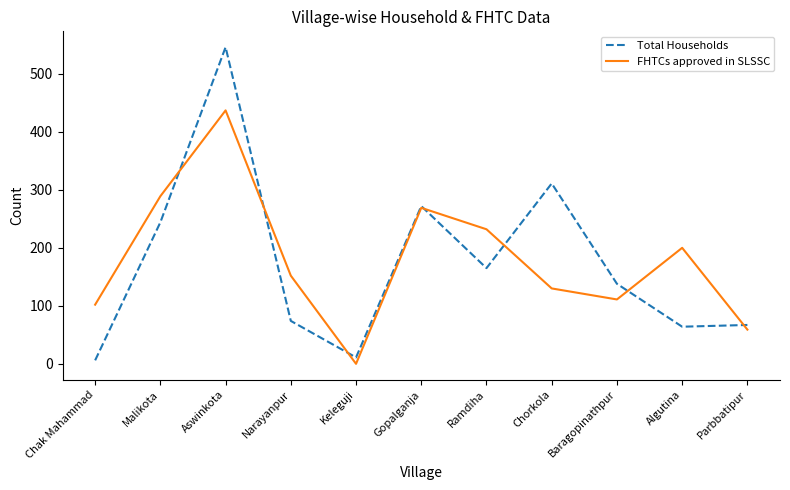

Between Keleguji and Baragopinathpur, which series saw the biggest shift?

Total Households